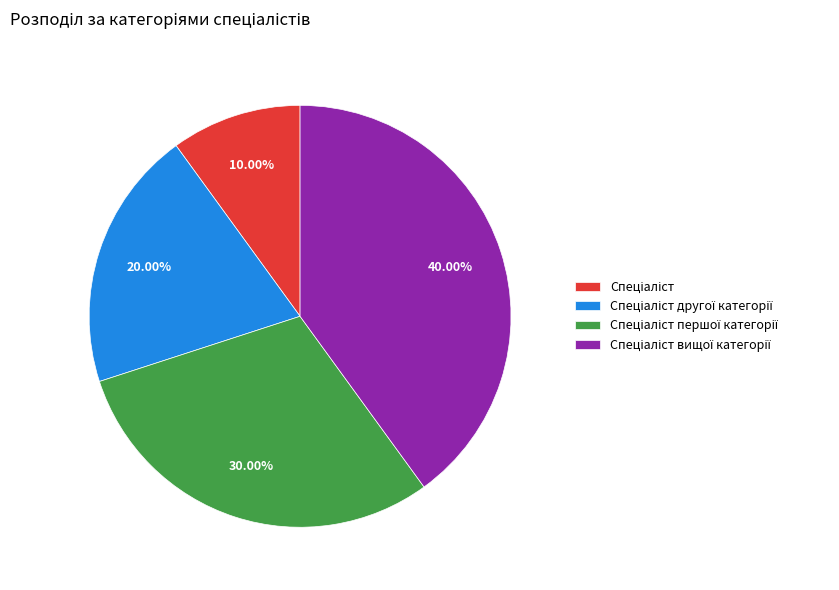

Is there a majority slice in this chart?

No